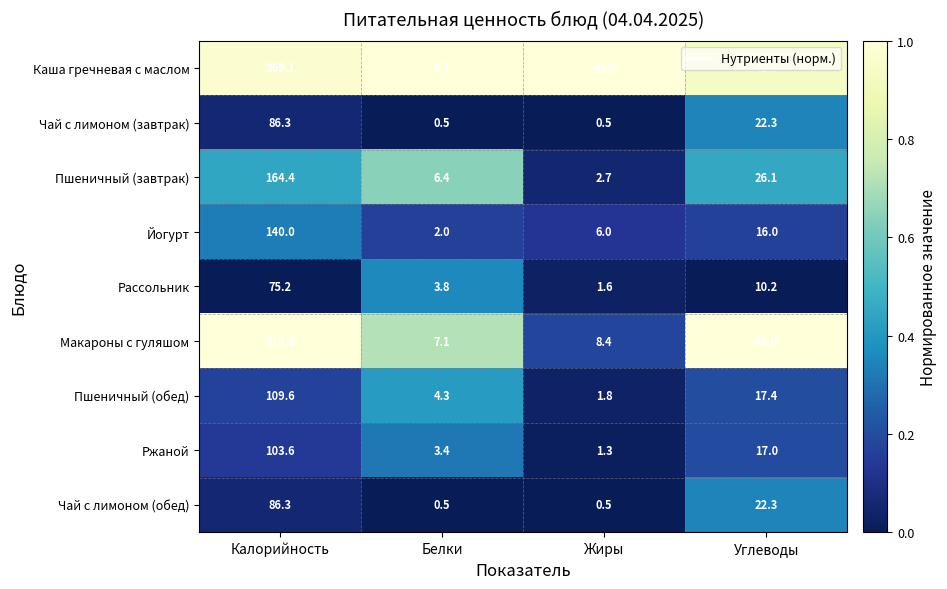

The value of Ржаной at Калорийность is 103.6. True or false?

True